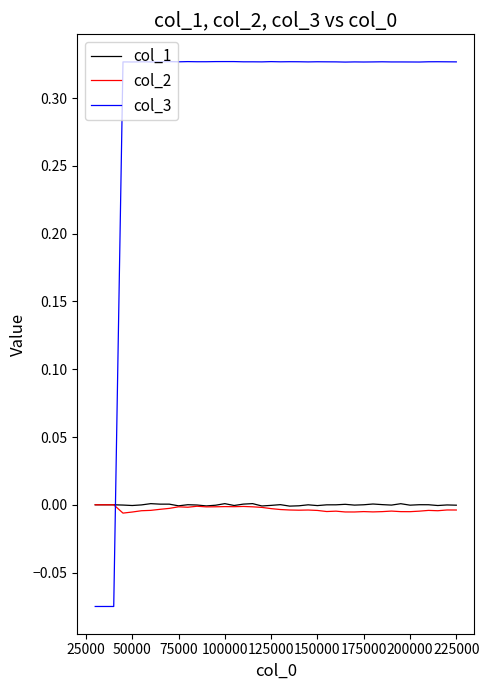

Which series has the largest total across all categories?

col_3